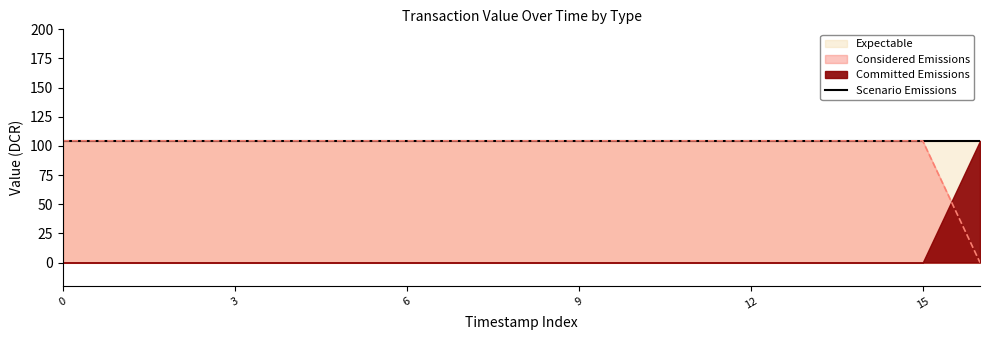

The value of Vote at 1538285140 is 162.1. True or false?

False